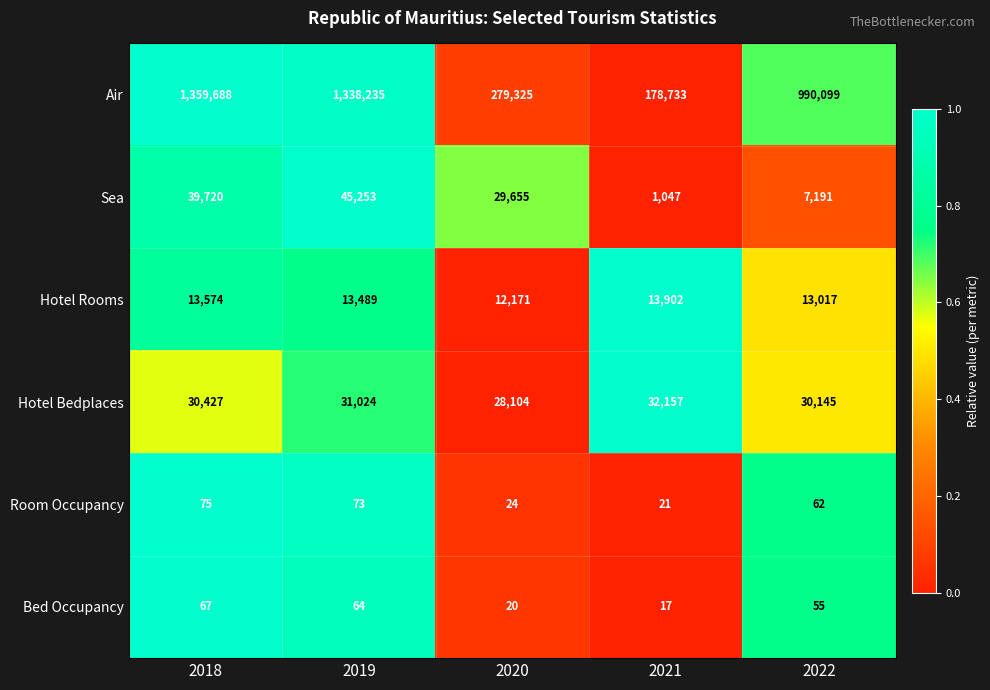

Rank the series by their maximum value, from lowest to highest.

Bed Occupancy, Room Occupancy, Hotel Rooms, Hotel Bedplaces, Sea, Air